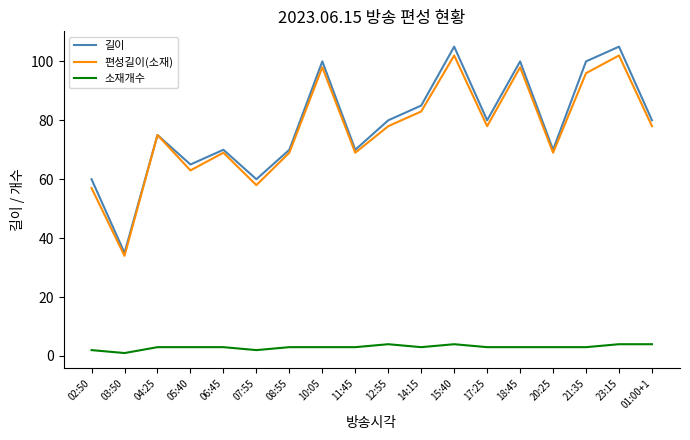

True or false: 길이 has more than 1 interior local peaks.

True